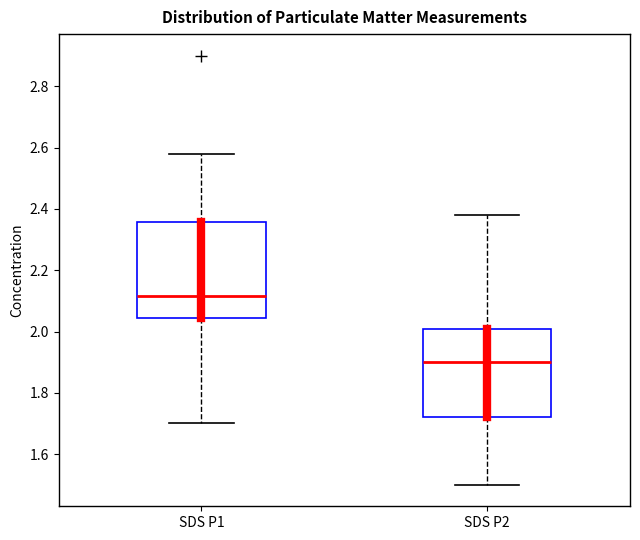

Reading left to right, transcribe this box plot: for each box, give where its median line is, the range the box spans, and where its two whiskers end, as read against the y-axis. The values are not printed on the chart, so give them approximately, as read against the axis.

SDS P1: median 2.12, box 2.04 to 2.36, whiskers 1.70 to 2.58
SDS P2: median 1.90, box 1.72 to 2.00, whiskers 1.50 to 2.38